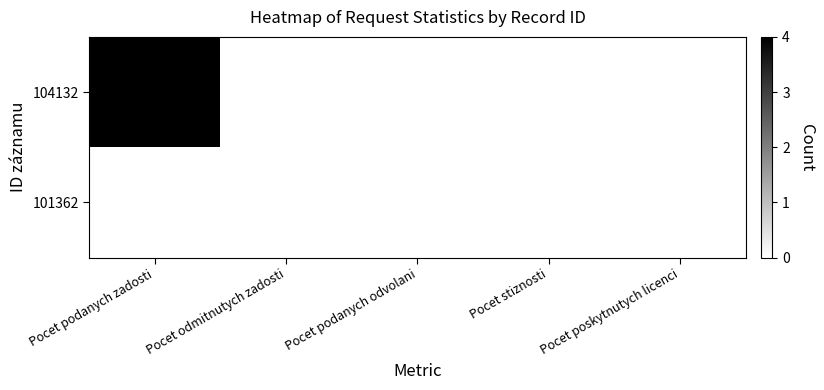

Reading left to right, list all the values displayed in this chart.

104132: Pocet podanych zadosti=4	Pocet odmitnutych zadosti=0	Pocet podanych odvolani=0	Pocet stiznosti=0	Pocet poskytnutych licenci=0
101362: Pocet podanych zadosti=0	Pocet odmitnutych zadosti=0	Pocet podanych odvolani=0	Pocet stiznosti=0	Pocet poskytnutych licenci=0